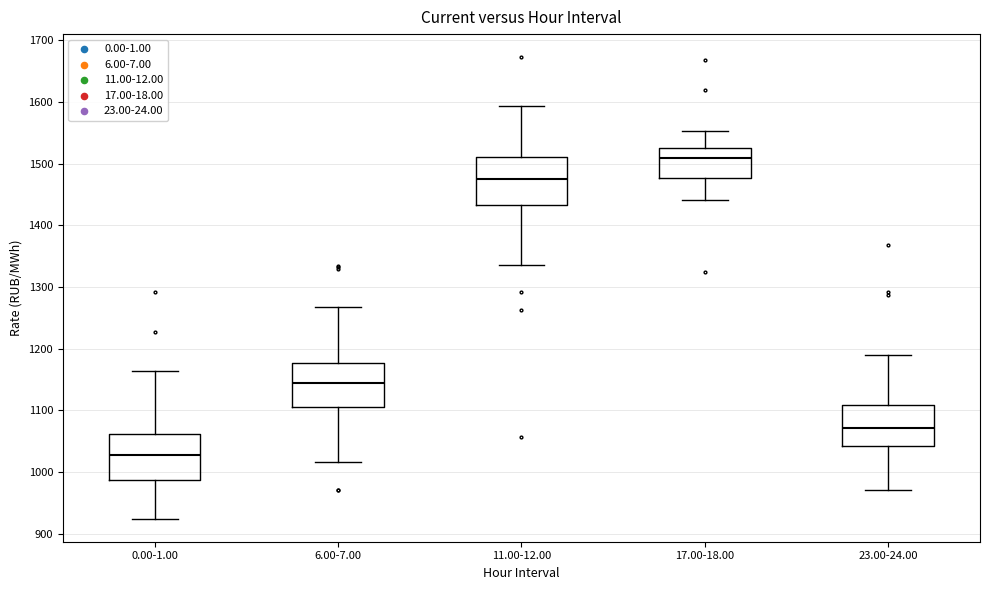

Which box has the lowest median line?

0.00-1.00